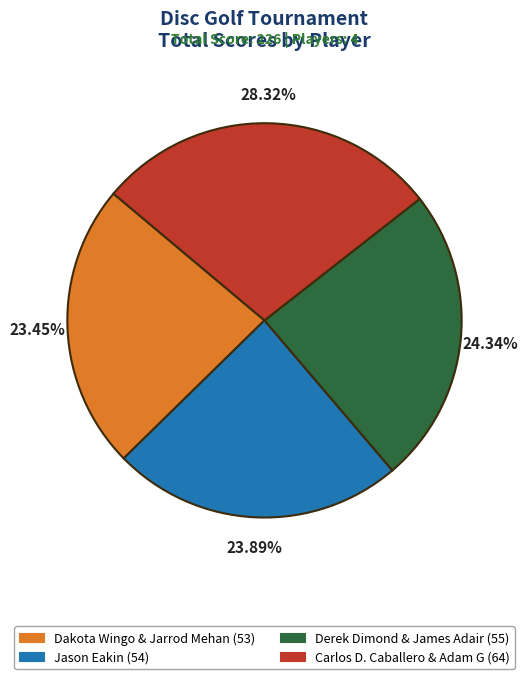

What percentage is the Dakota Wingo & Jarrod Mehan slice, to the nearest percent?

23%